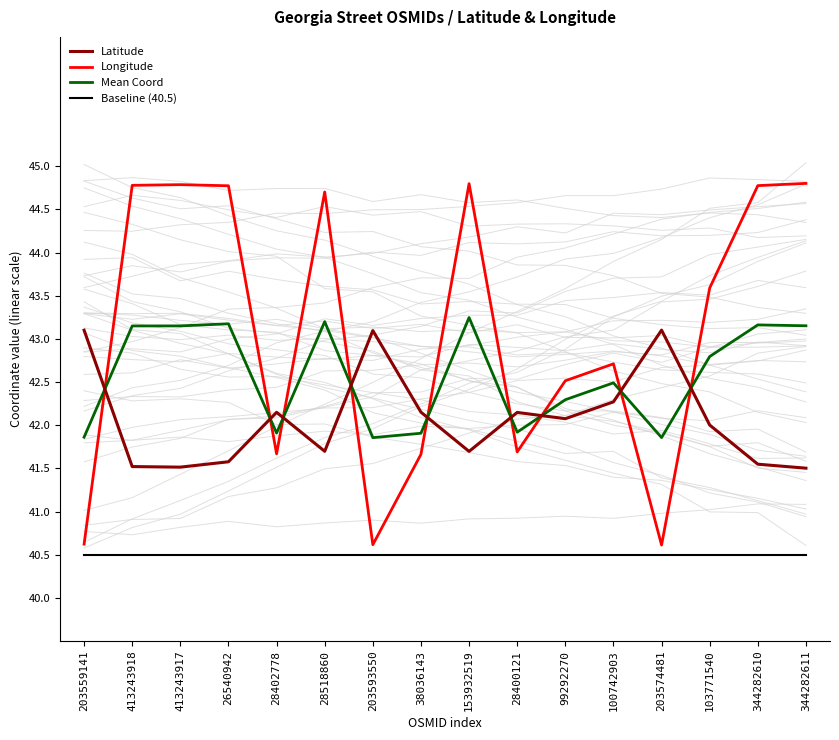

True or false: Baseline (40.5) and Mean Coord intersect in this chart.

False